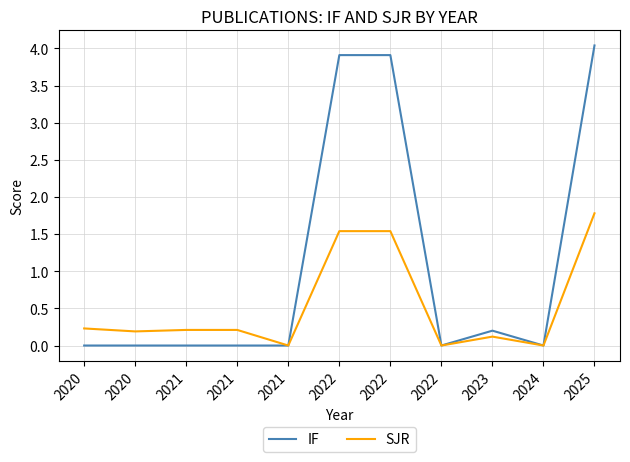

What are all the series names shown in the legend?

IF, SJR